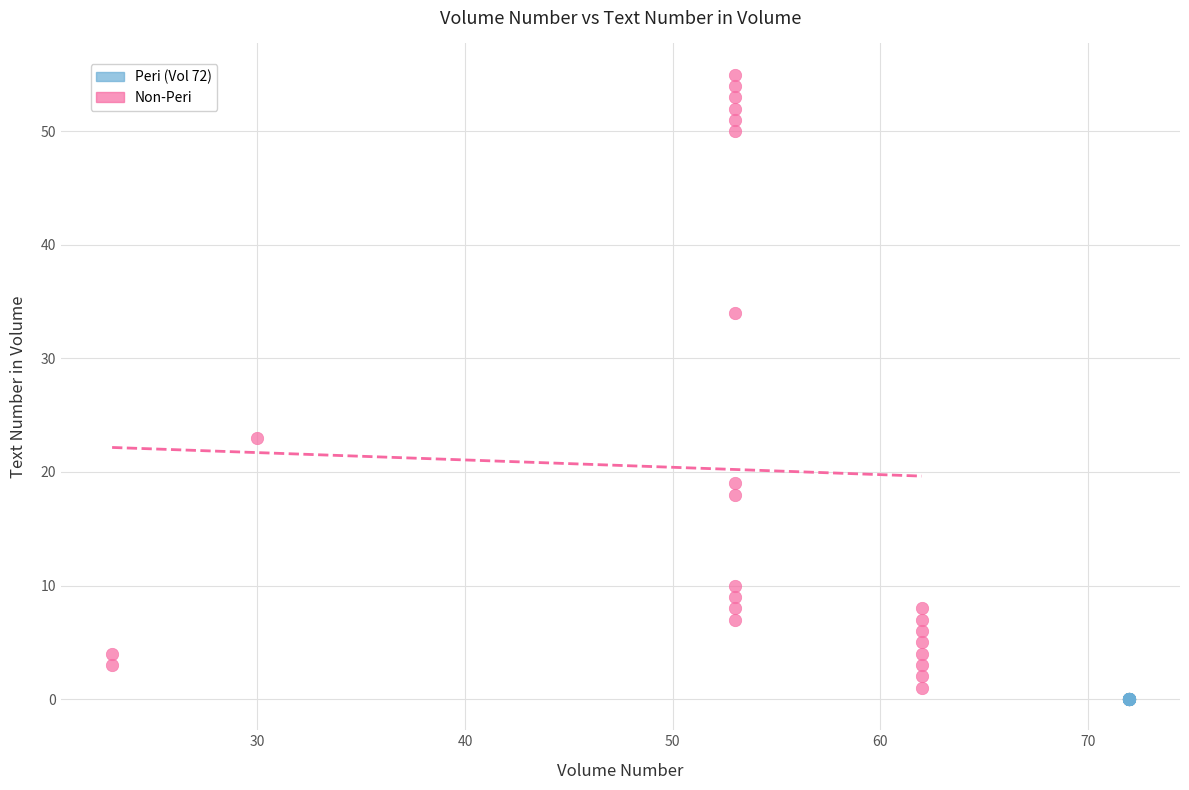

What are all the series names shown in the legend?

Peri (Vol 72), Non-Peri